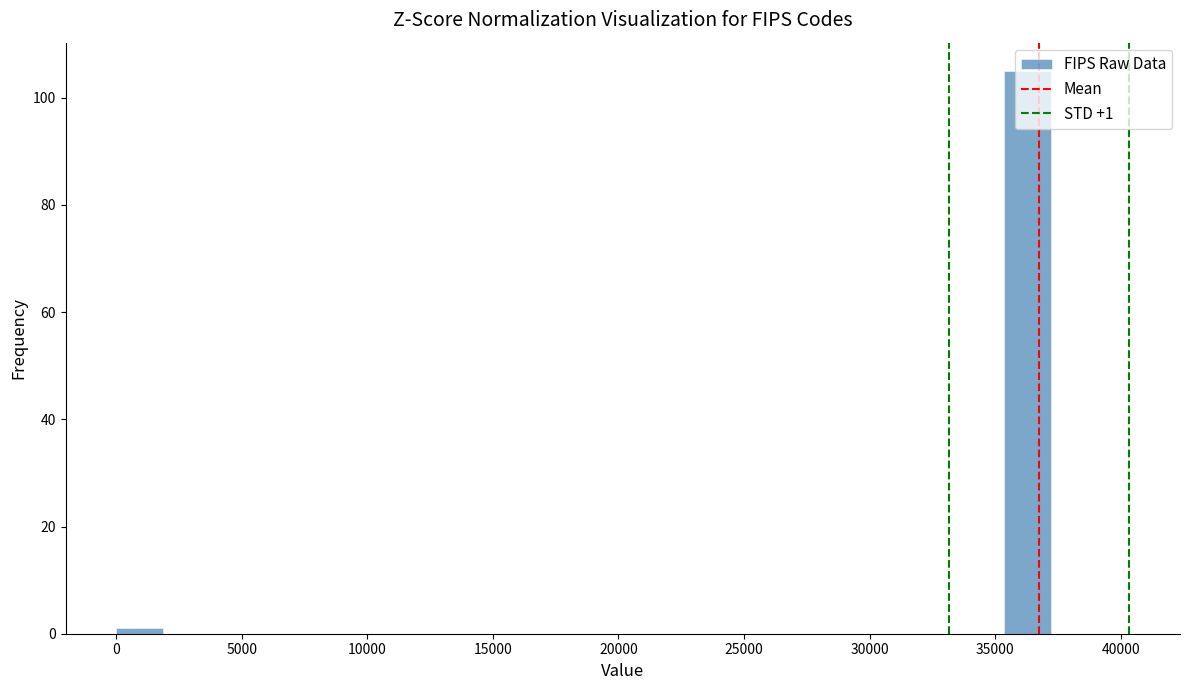

Around what value on the x-axis is the tallest bar? Give the approximate position of its centre, as read against the axis.

36500